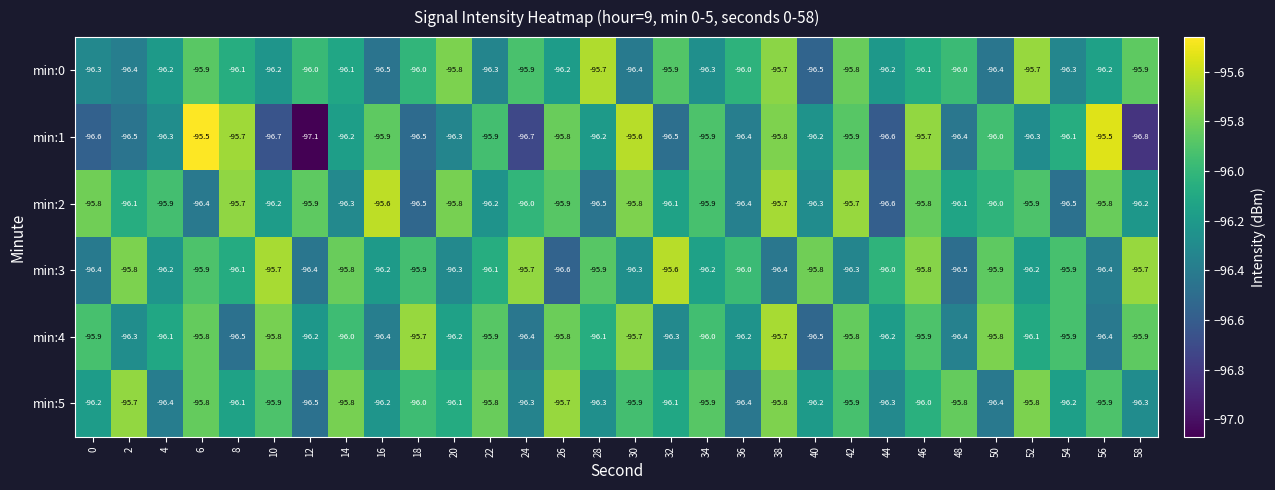

Is it true that min:4 equals -143.0 at 22?

False